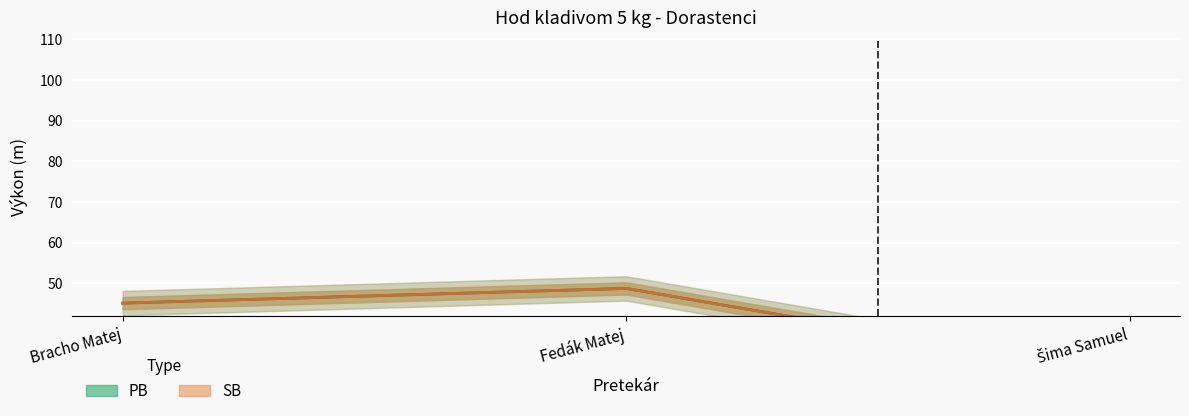

At which category is the sum across all series the highest?

Fedák Matej